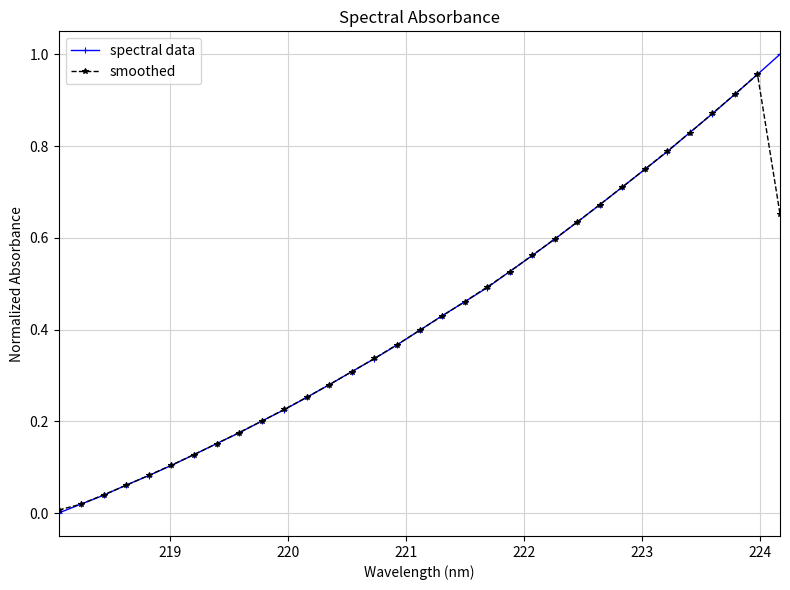

Which series has the largest total across all categories?

spectral data